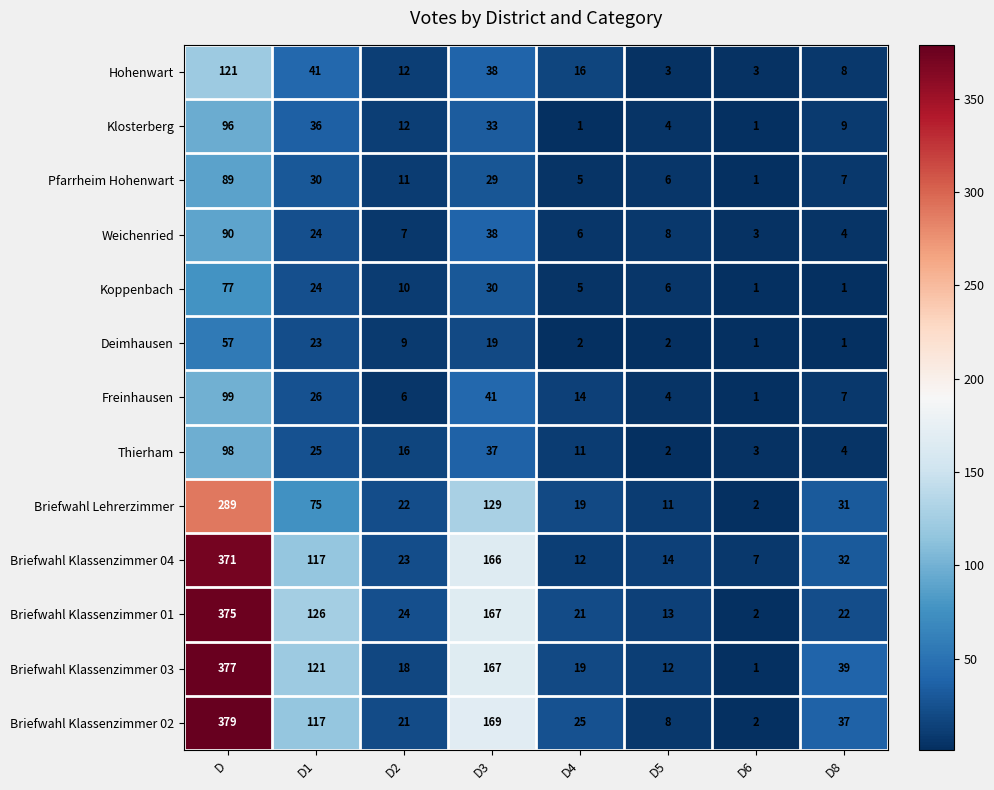

True or false: Briefwahl Klassenzimmer 01 has a value of 21 at D4.

True